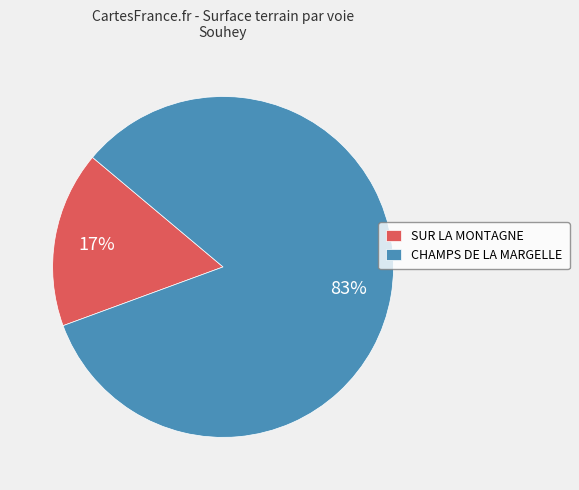

Rank the categories by value from lowest to highest.

SUR LA MONTAGNE, CHAMPS DE LA MARGELLE